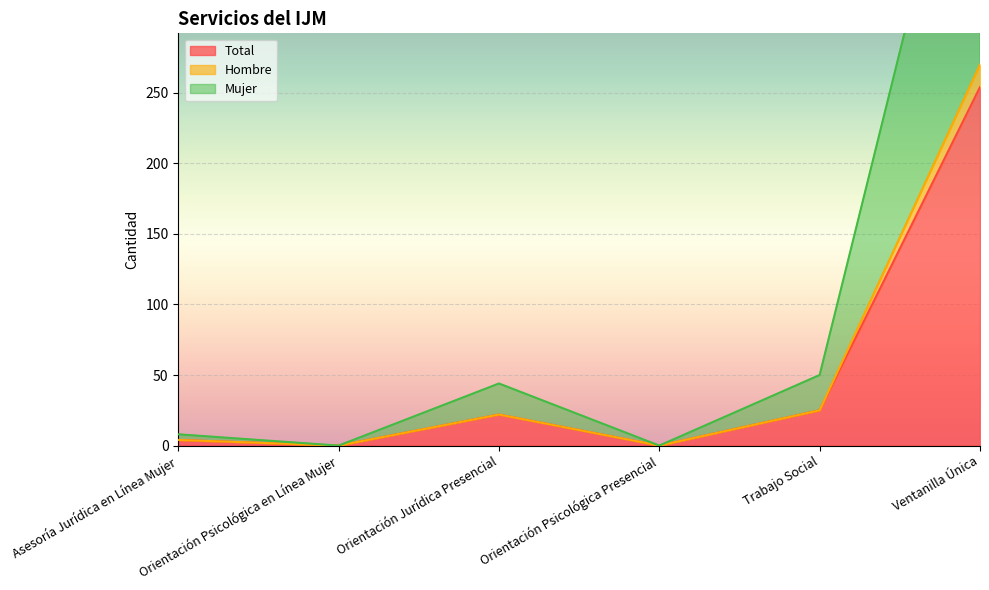

True or false: Hombre and Mujer cross at least once.

False